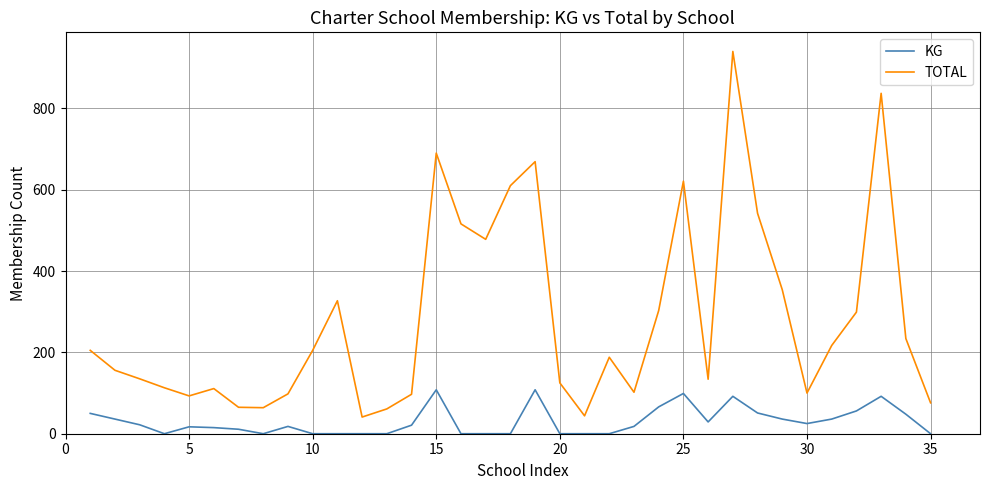

Rank the series by their maximum value, from highest to lowest.

TOTAL, KG